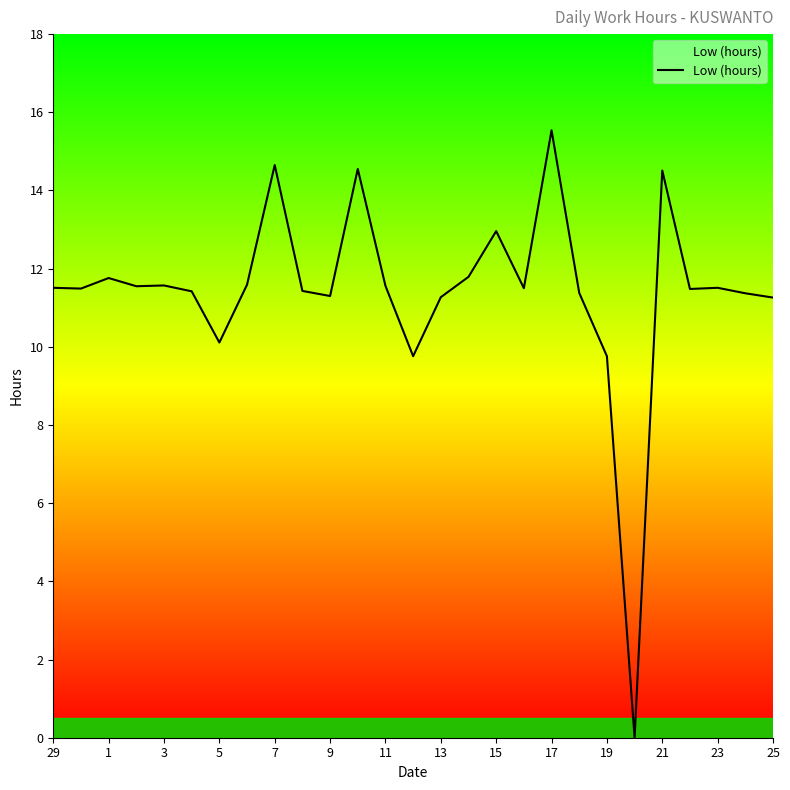

What is the difference between the maximum and minimum values?

15.5